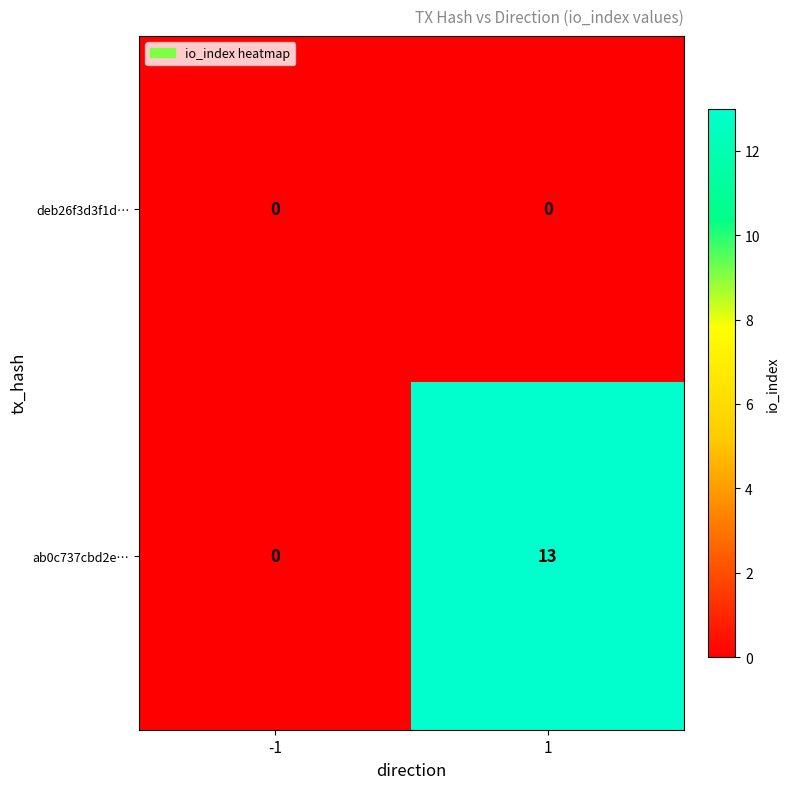

Which label corresponds to the largest value in the chart?

1